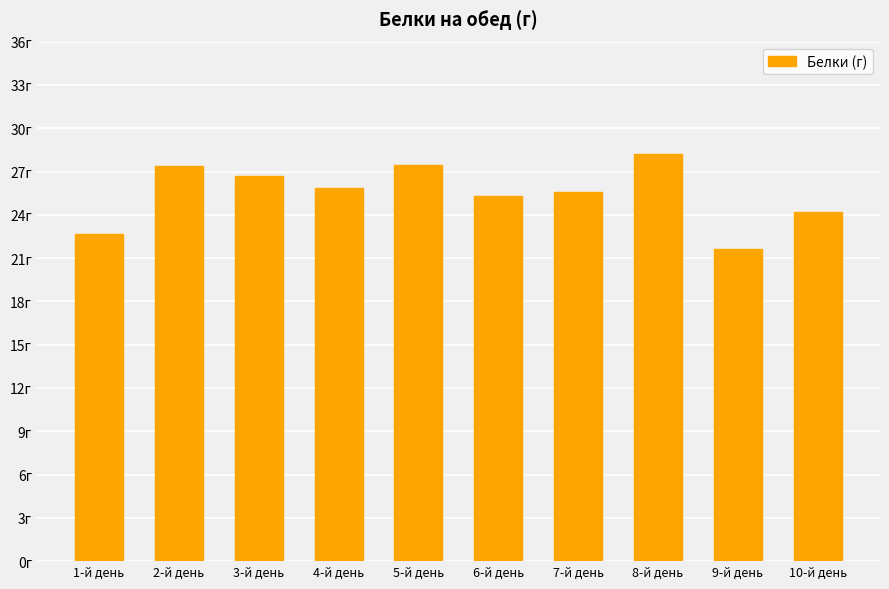

Are the bars horizontal?

No